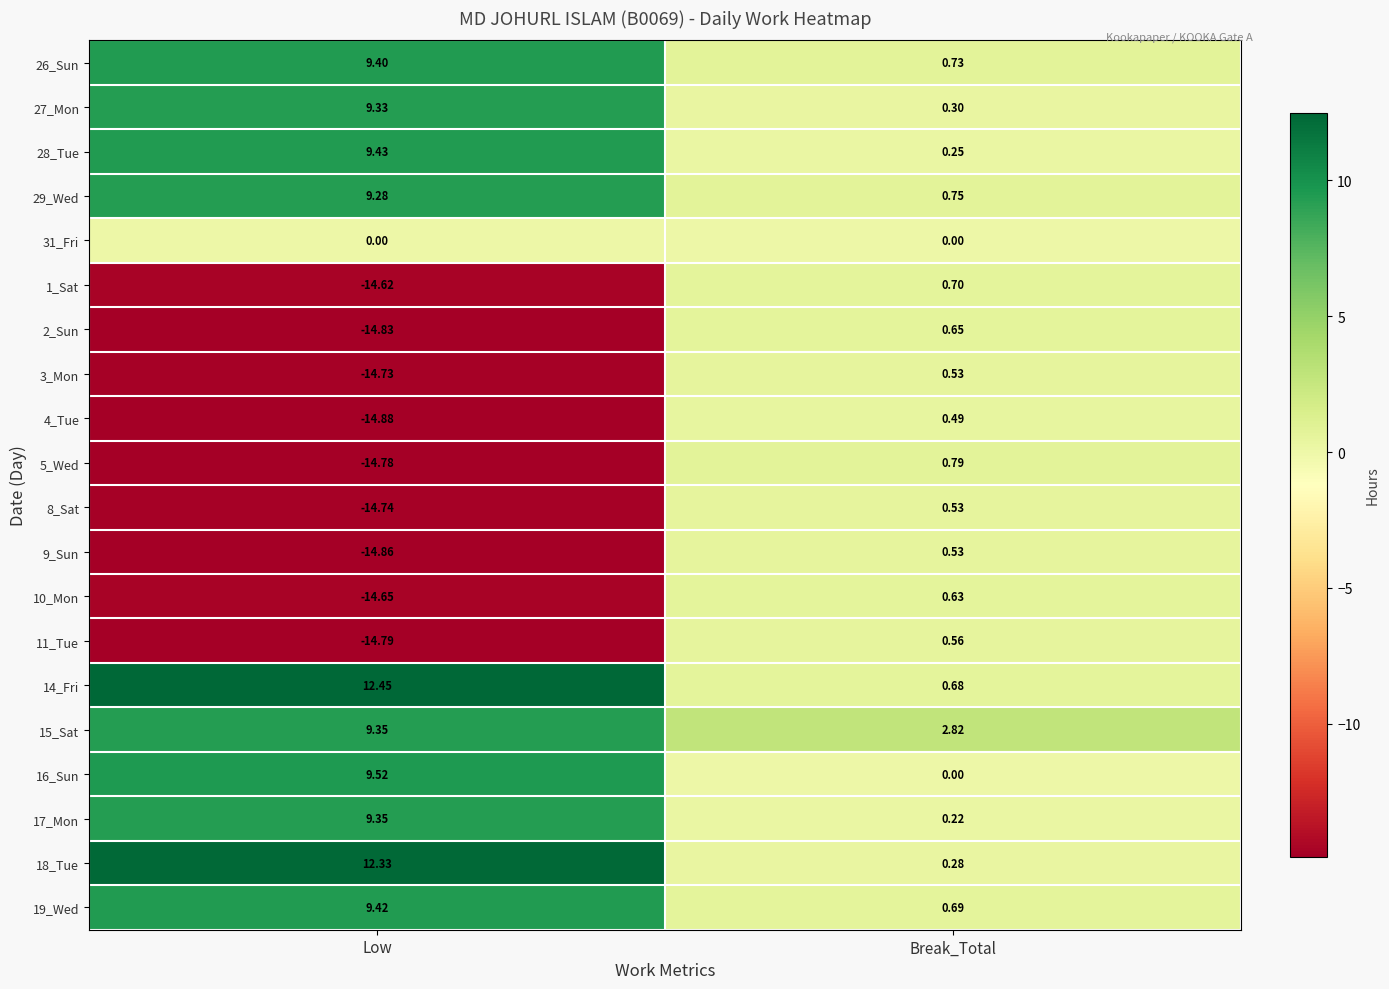

Which category has the lowest value in the 11_Tue series?

Low